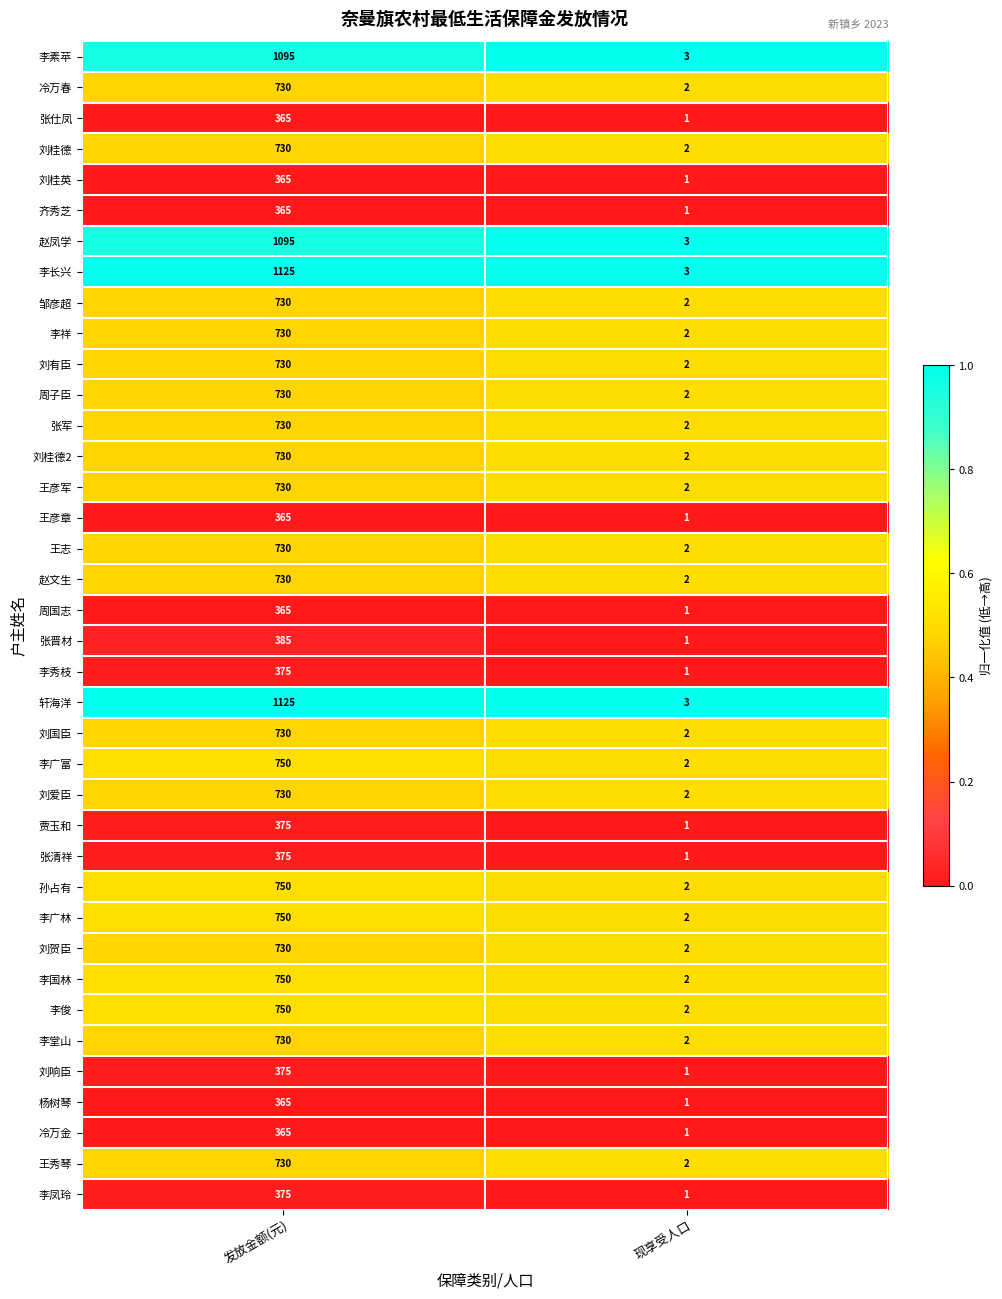

Which category has the lowest value across all series?

现享受人口